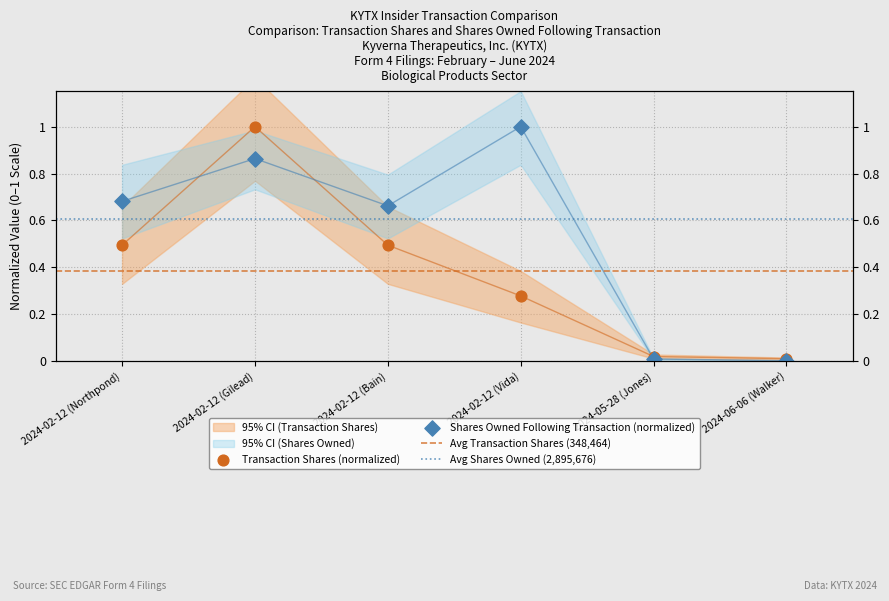

At which category is the sum across all series the highest?

2024-02-12 (Gilead)